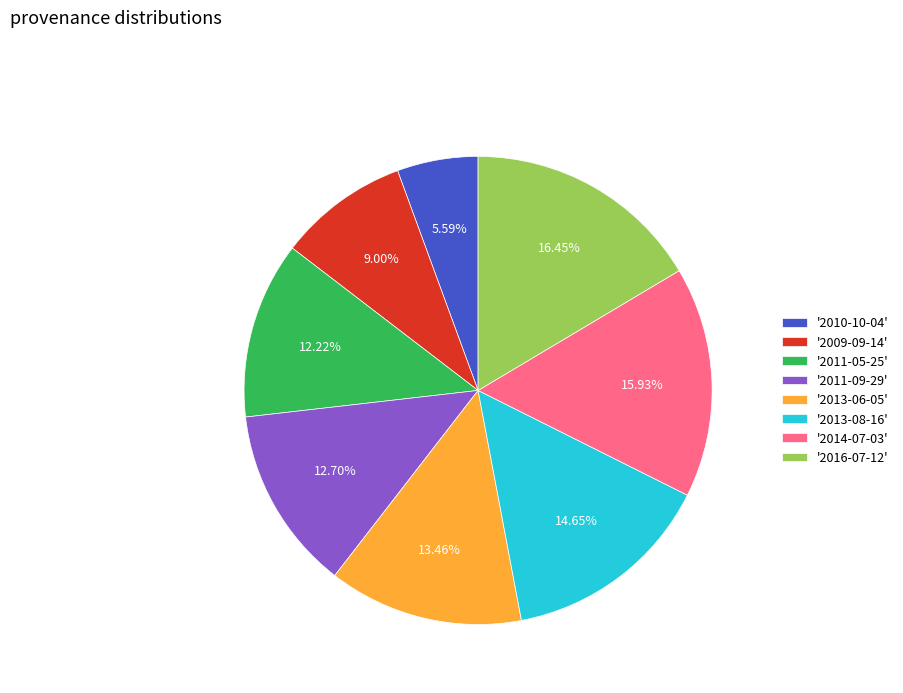

Is there any slice that represents more than half of the pie?

No